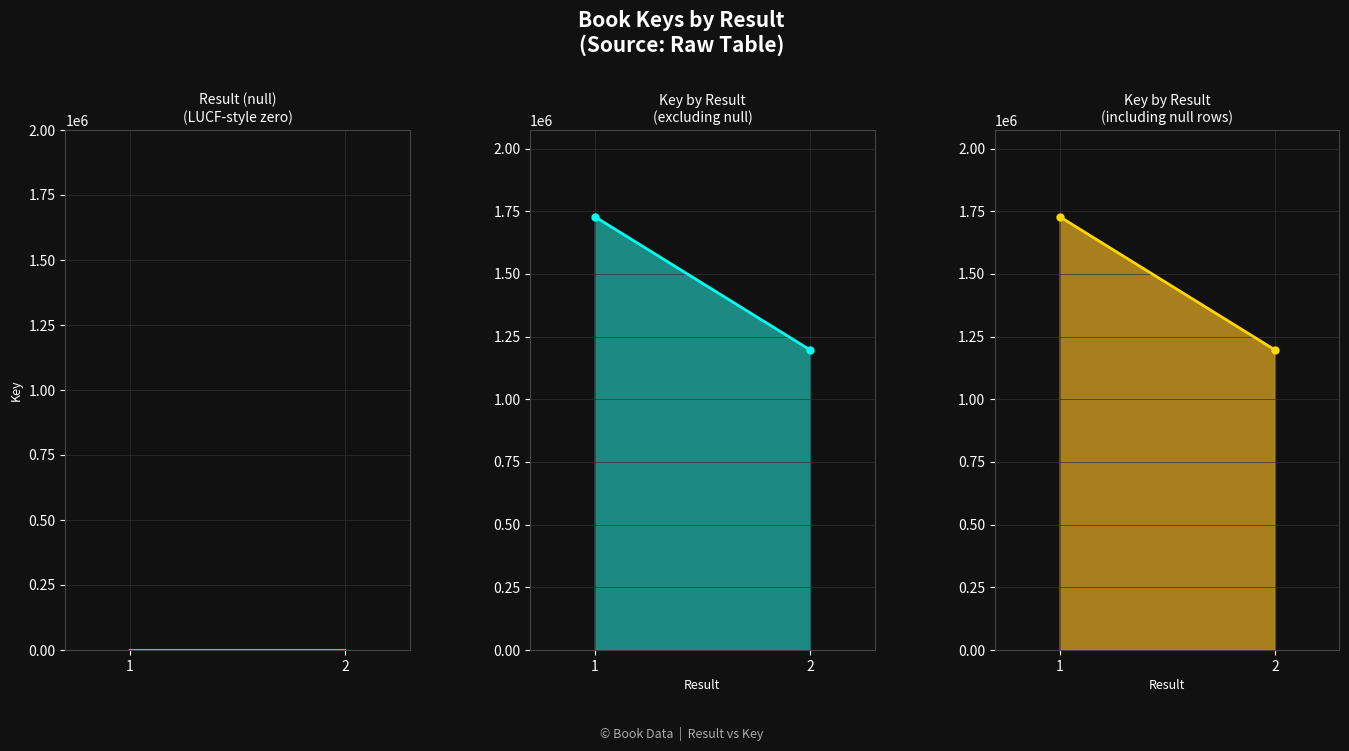

How many Key values are between 1197181 and 1728430?

2